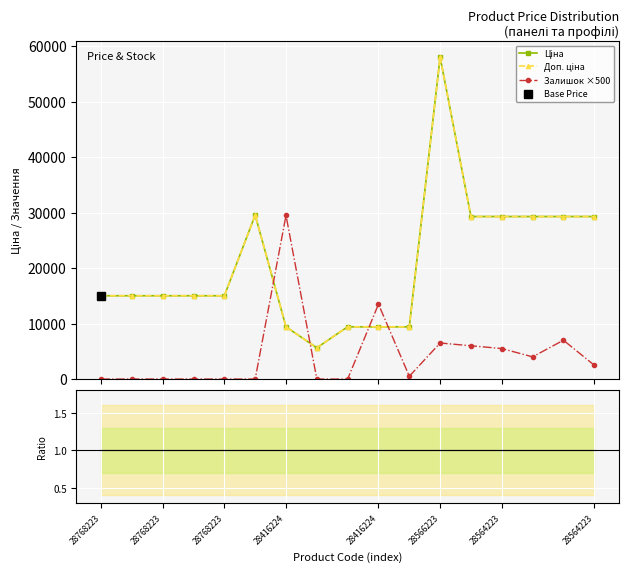

In Ціна, how many points are lower than both neighbors (excluding endpoints)?

1